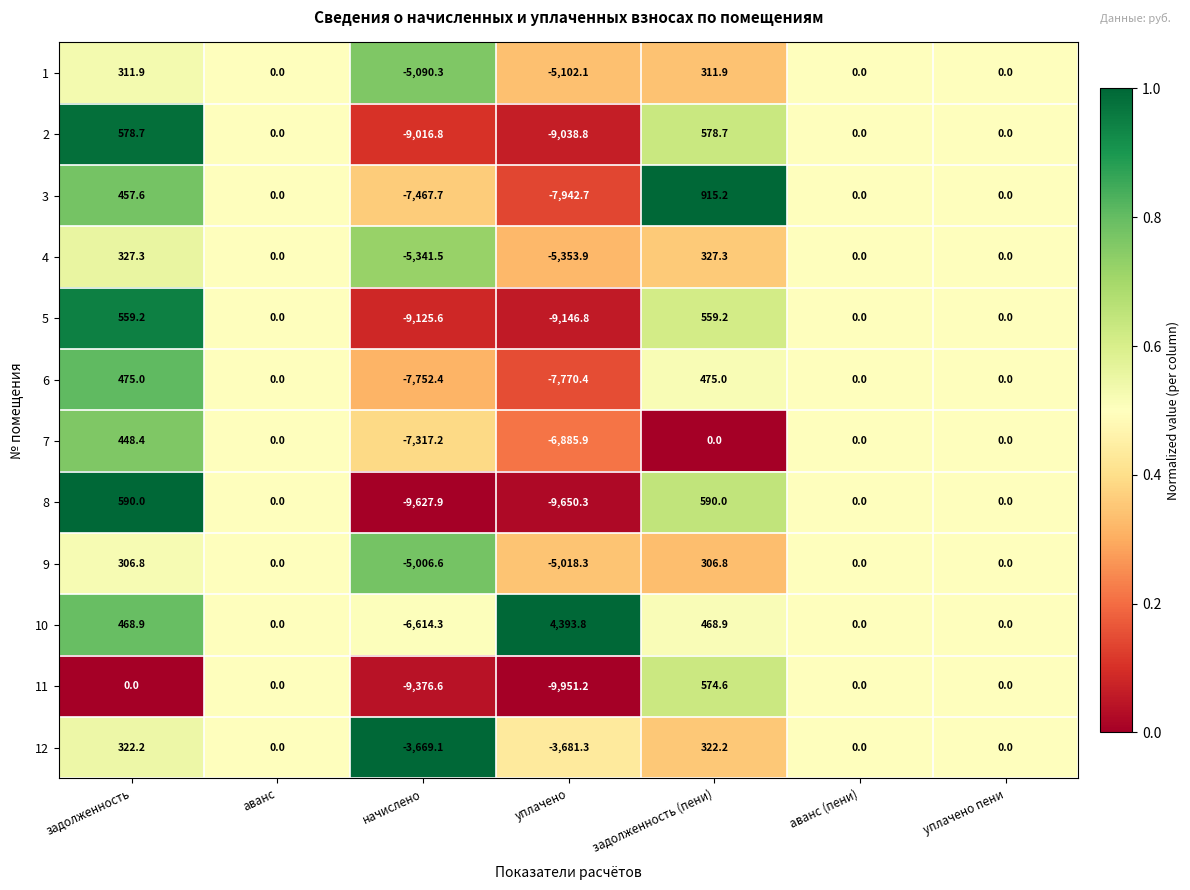

What is the minimum value for 1?

-5102.1